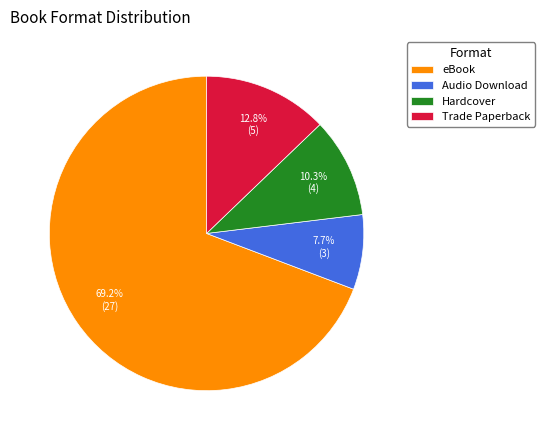

What percentage do eBook and Hardcover together represent?

79.5%